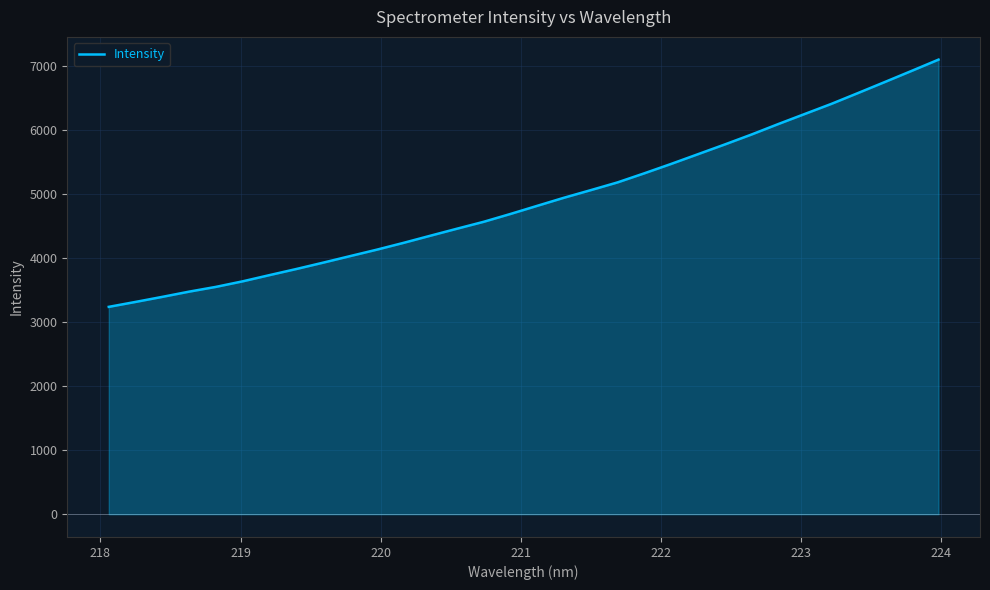

What is the maximum value shown in the chart?

7098.7